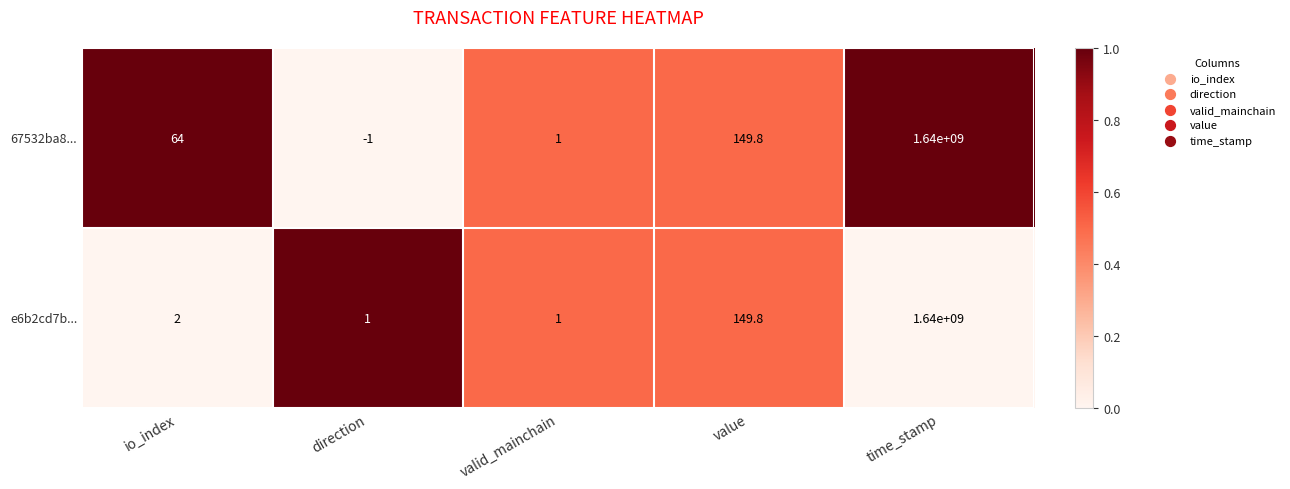

Rank the series by their average value, from lowest to highest.

e6b2cd7b..., 67532ba8...